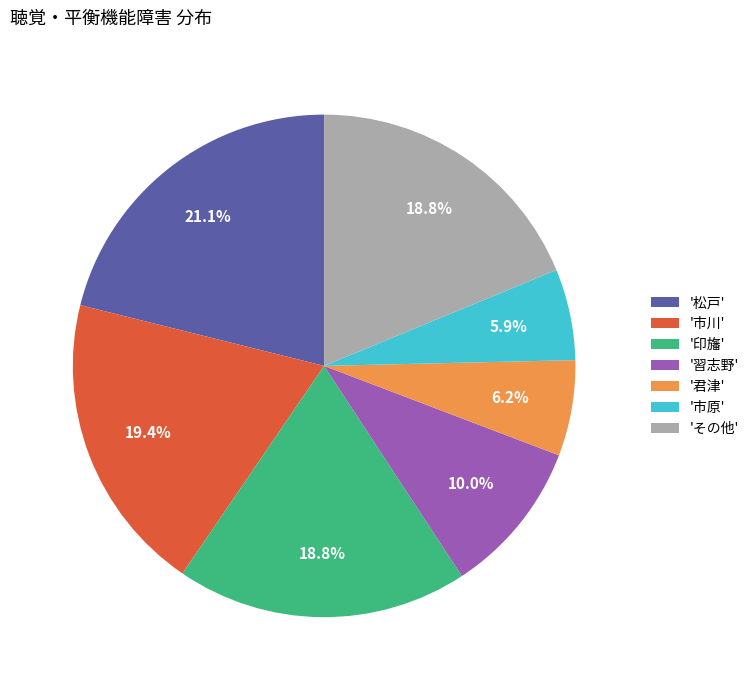

What is the ratio of the value at '習志野' to the value at '君津'?

1.6